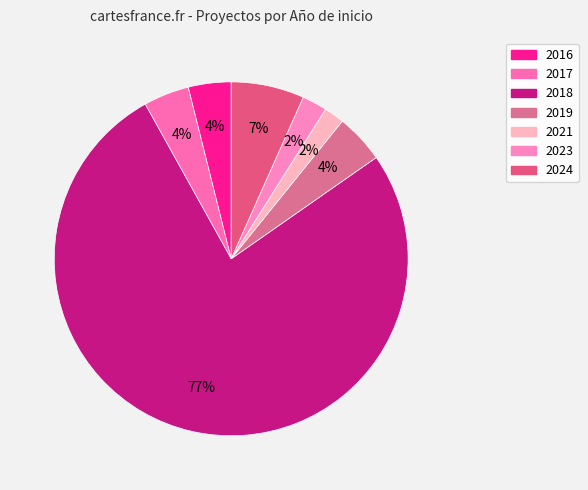

To the nearest percent, what is the average slice percentage?

14%